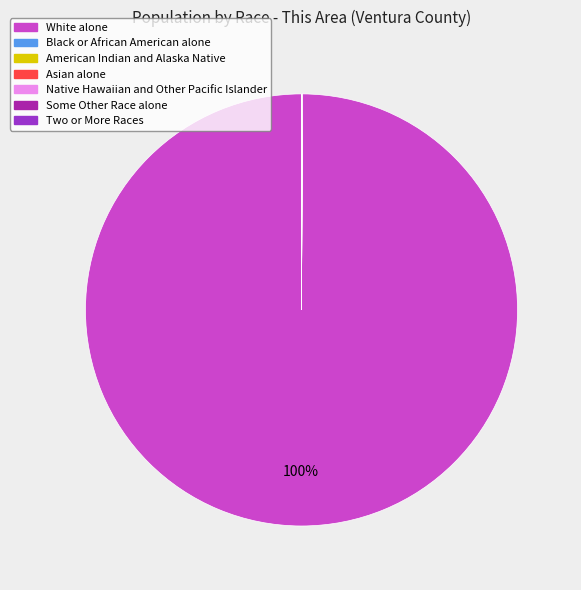

What is the majority slice?

White alone